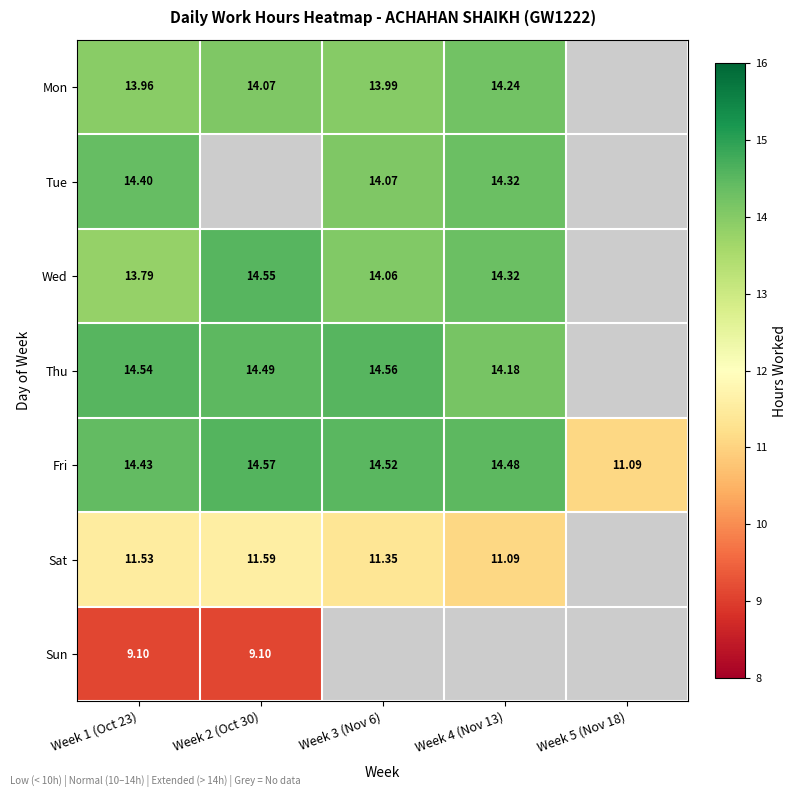

Between Week 5 (Nov 18) and Week 2 (Oct 30), which is larger?

Week 2 (Oct 30)